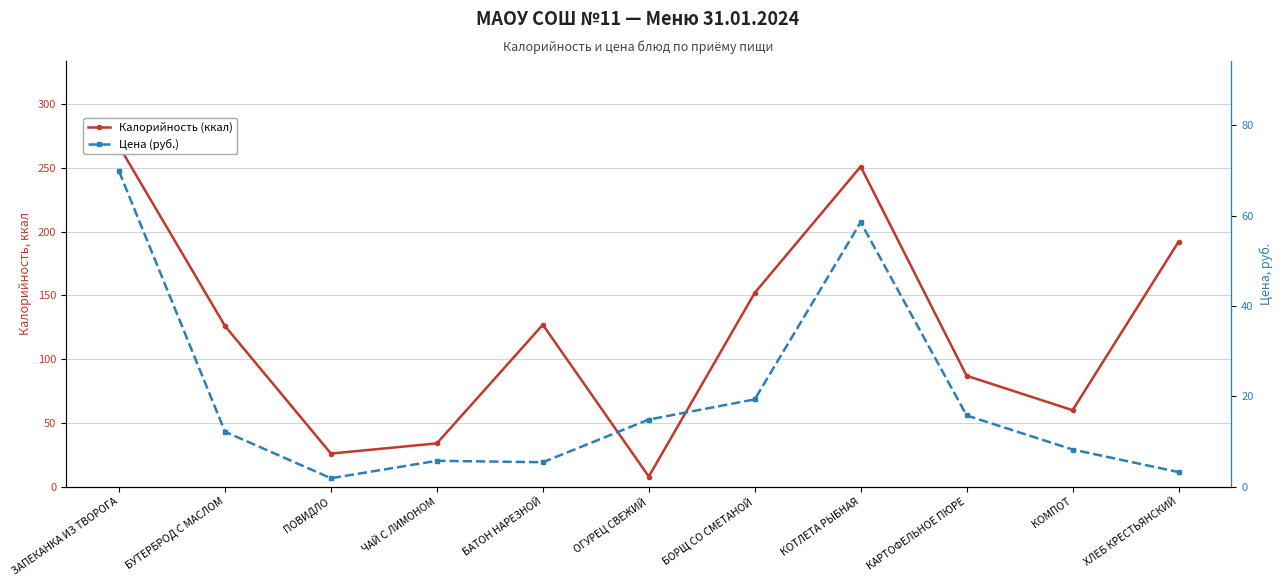

In Цена (руб.), how many points are lower than both neighbors (excluding endpoints)?

2